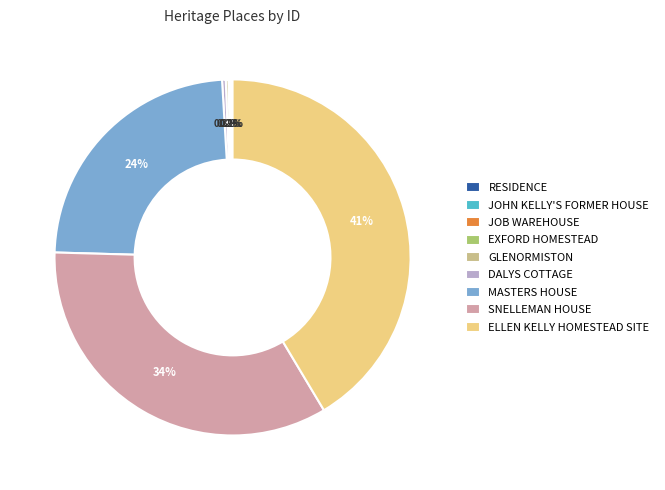

The MASTERS HOUSE slice represents 24% of the pie. True or false?

True